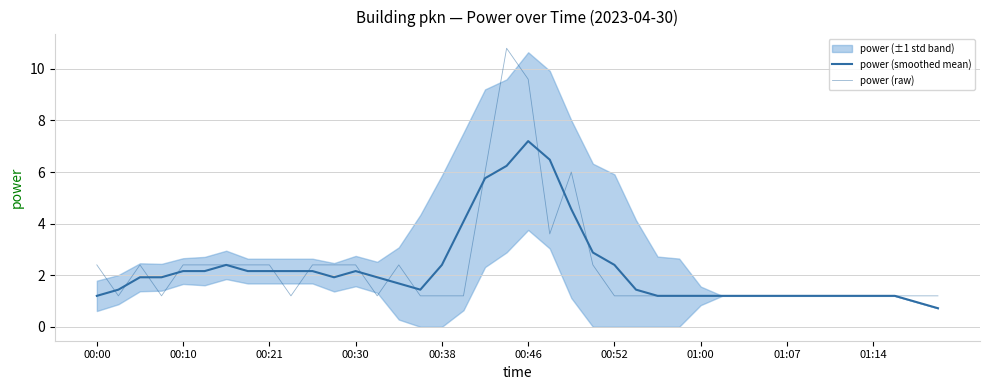

Reading left to right, what are all the values shown in this chart?

power (smoothed mean): 1.2	1.4	1.9	1.9	2.2	2.2	2.4	2.2	2.2	2.2	2.2	1.9	2.2	1.9	1.7	1.4	2.4	4.1	5.8	6.2	7.2	6.5	4.6	2.9	2.4	1.4	1.2	1.2	1.2	1.2	1.2	1.2	1.2	1.2	1.2	1.2	1.2	1.2	1.0	0.7
power (raw): 2.4	1.2	2.4	1.2	2.4	2.4	2.4	2.4	2.4	1.2	2.4	2.4	2.4	1.2	2.4	1.2	1.2	1.2	6.0	10.8	9.6	3.6	6.0	2.4	1.2	1.2	1.2	1.2	1.2	1.2	1.2	1.2	1.2	1.2	1.2	1.2	1.2	1.2	1.2	1.2